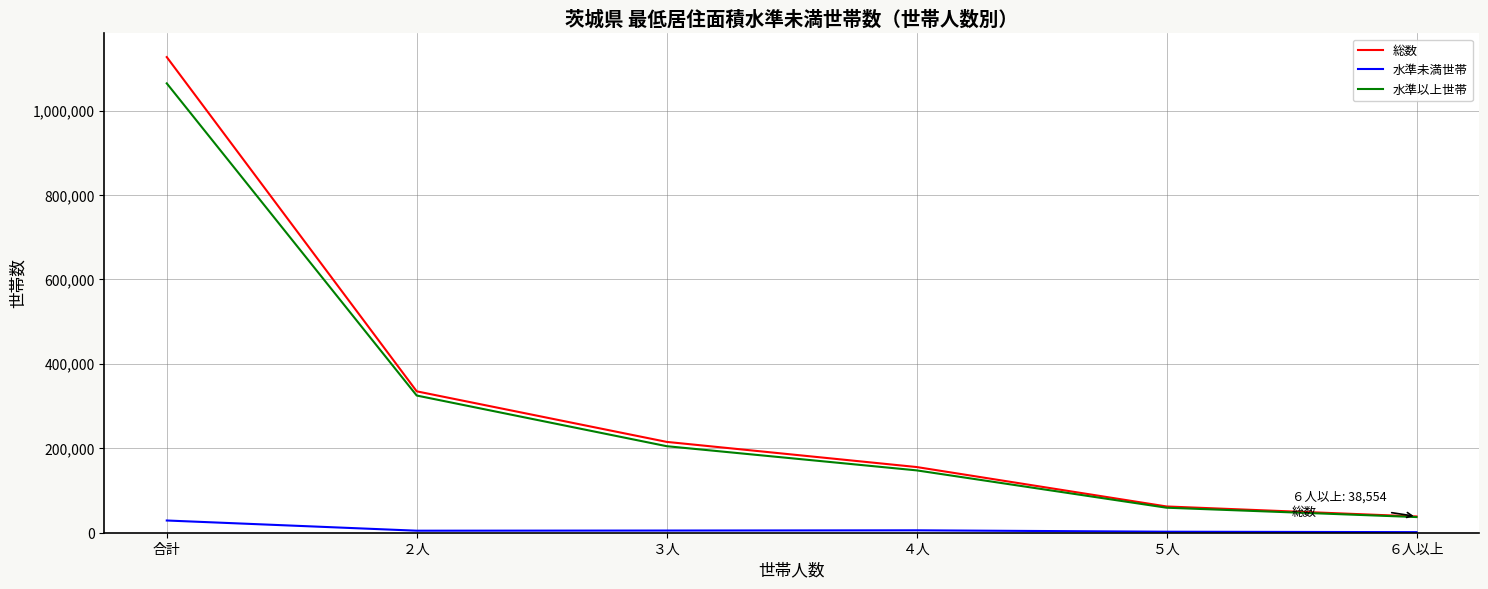

Where is 水準以上世帯 nearest to the value 550722?

２人